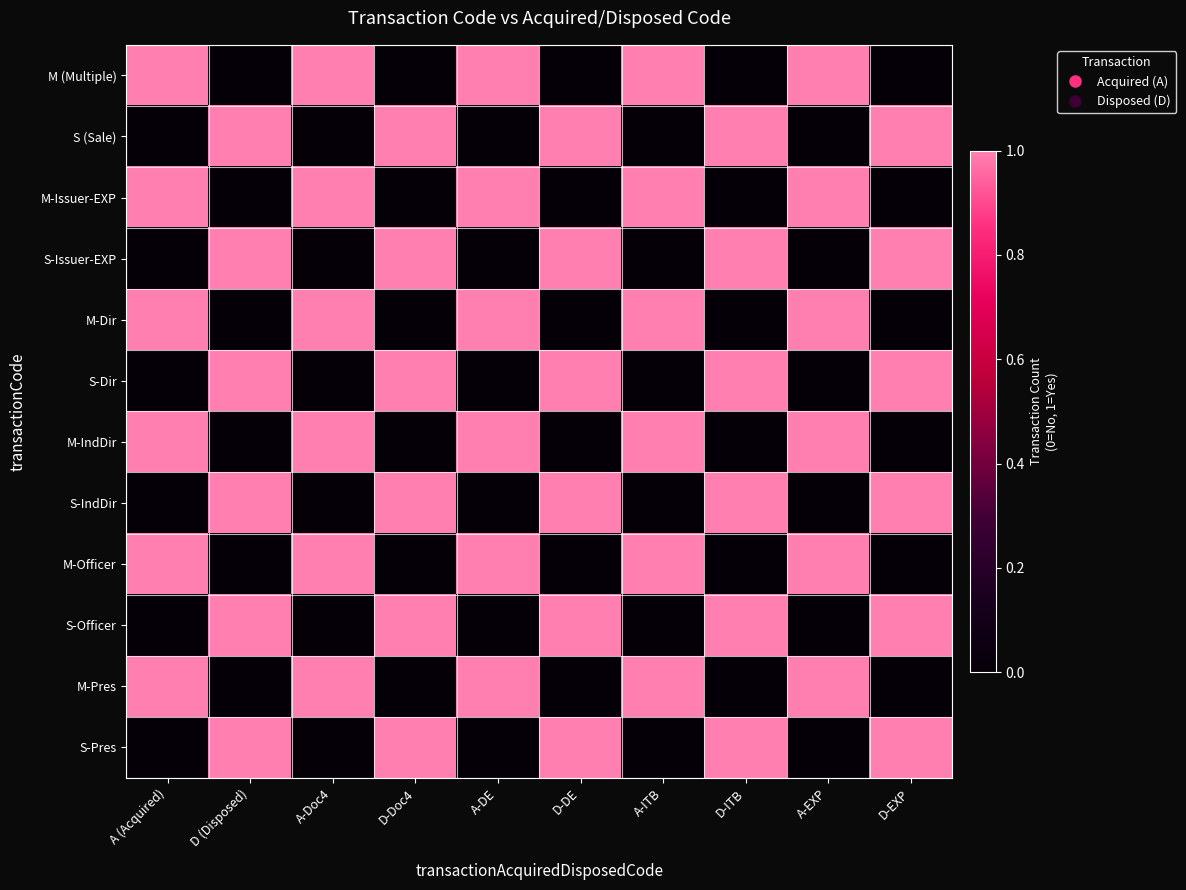

Which series has the largest total across all categories?

M (Multiple)